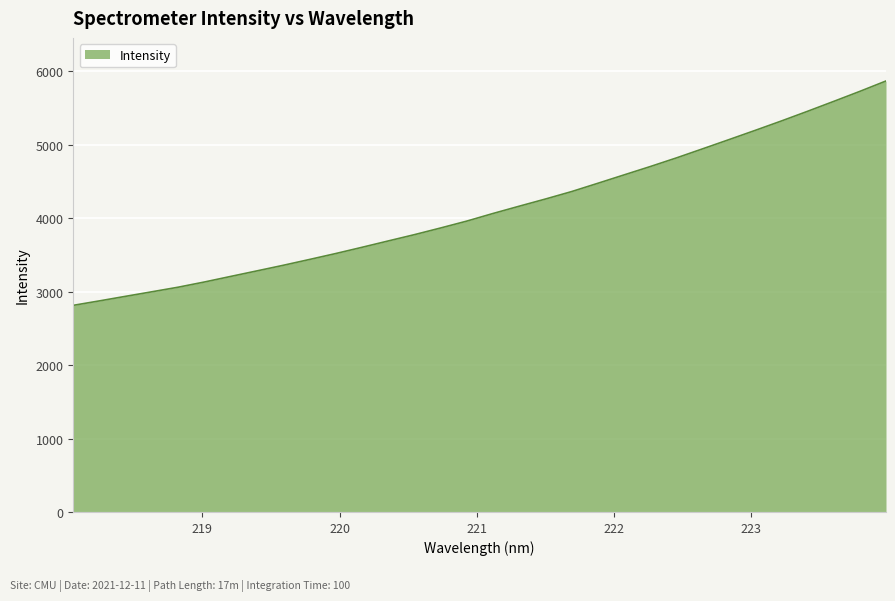

What is the smallest value displayed?

2813.5